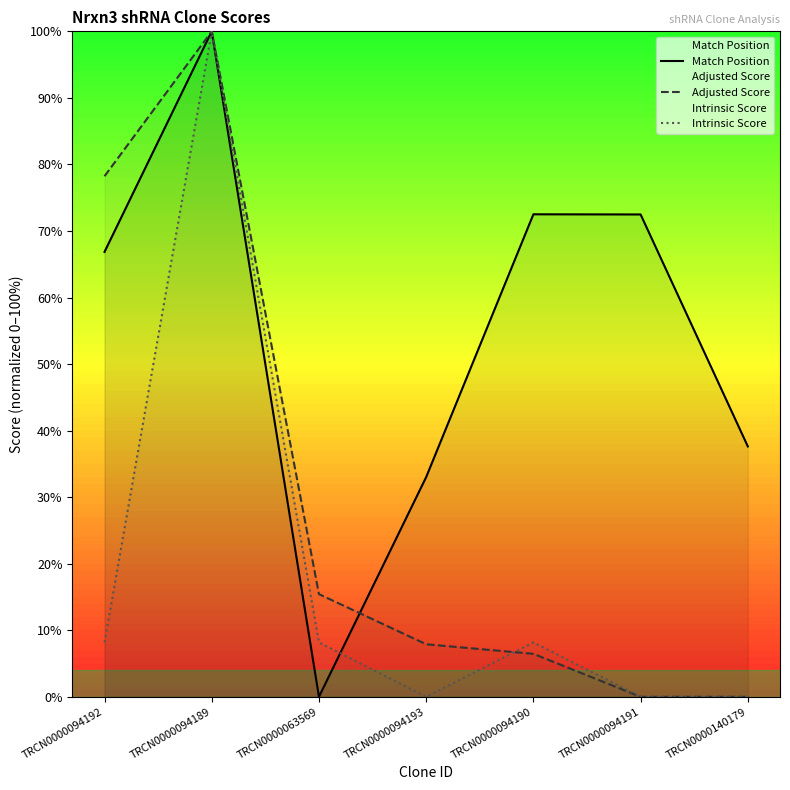

Does the chart have visible grid lines?

No